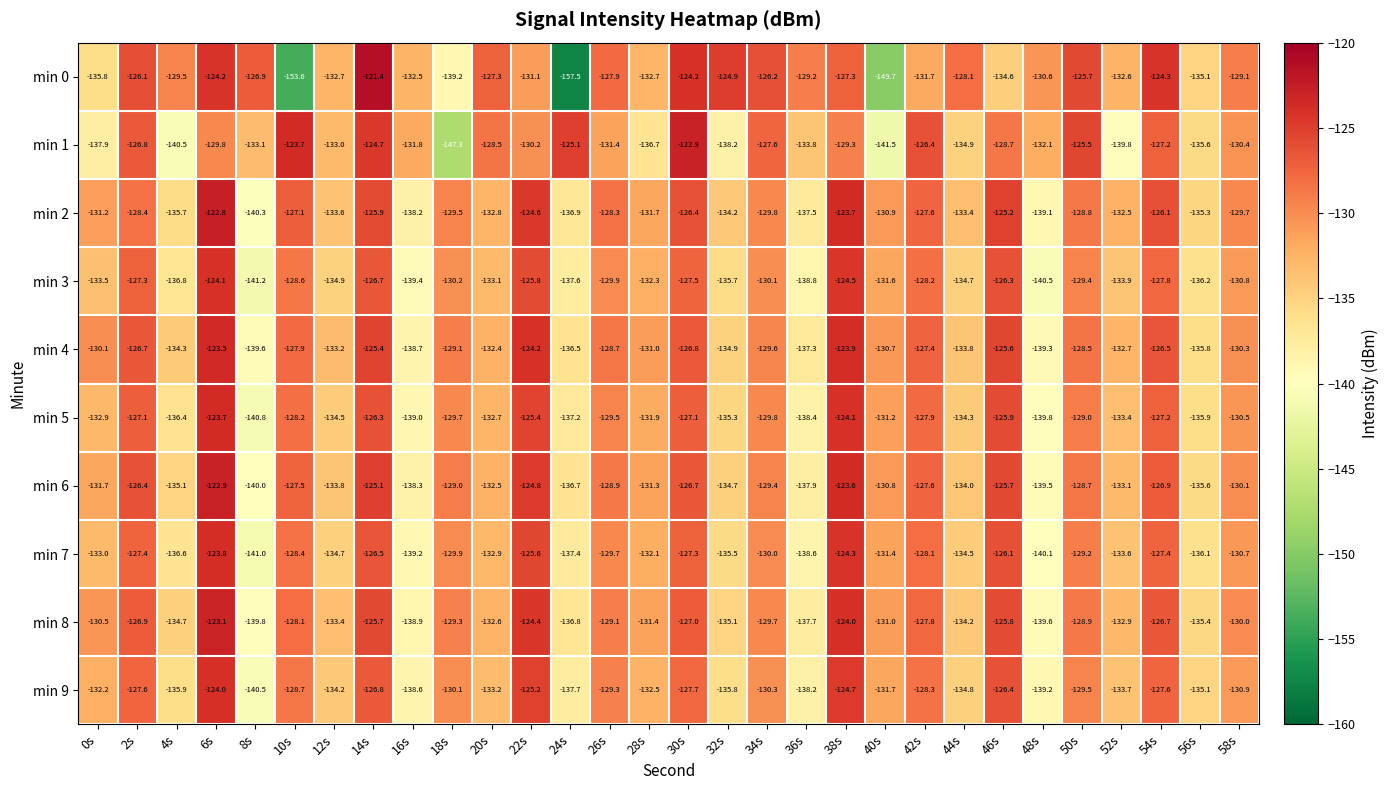

True or false: min 4 has a value of -126.8 at 30s.

True